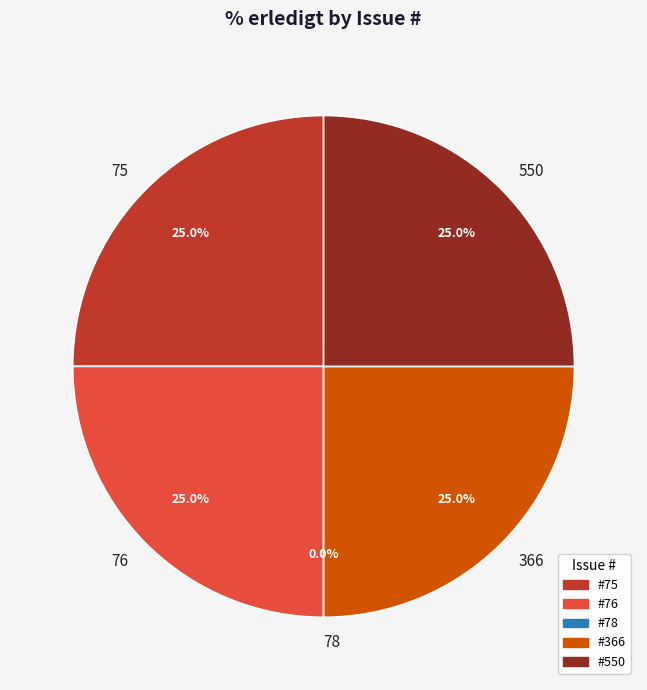

How many segments does this pie chart have?

5